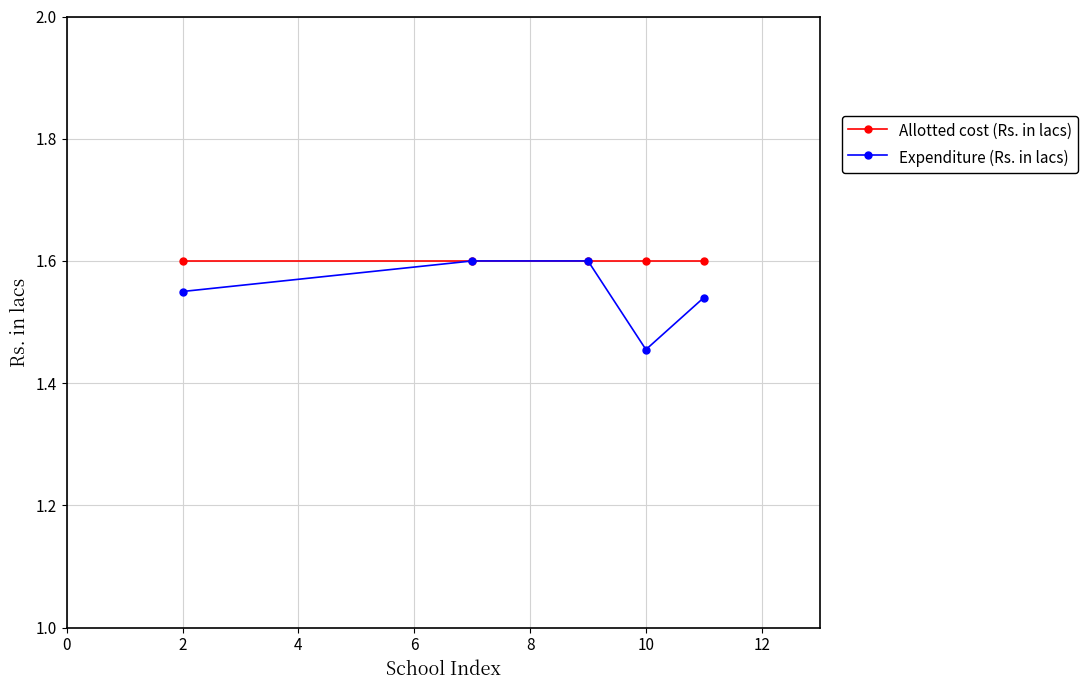

How many Expenditure (Rs. in lacs) values are between 1 and 2?

5